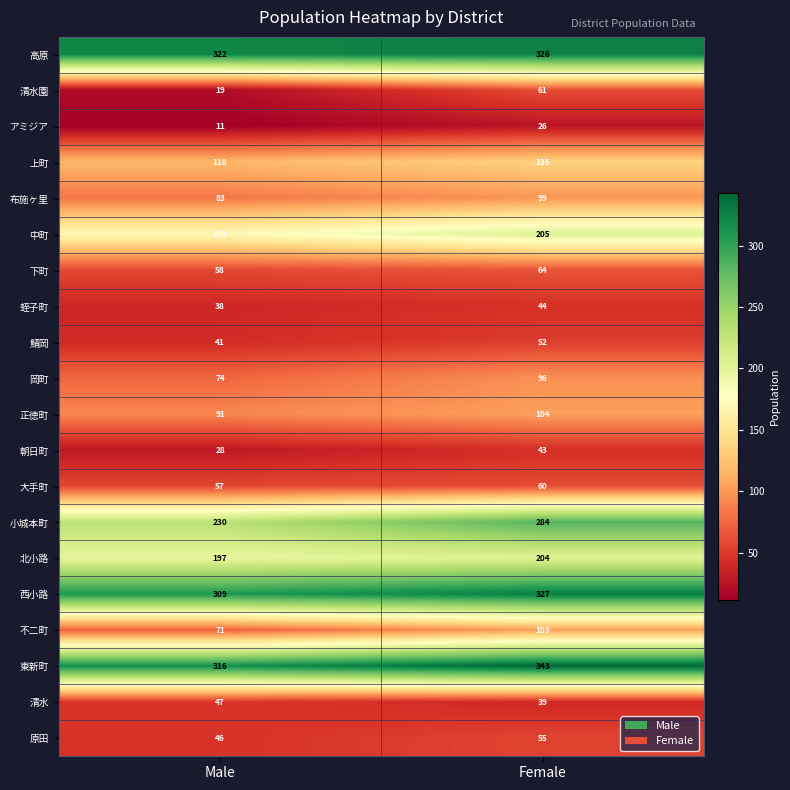

Which series has the widest spread of values?

小城本町